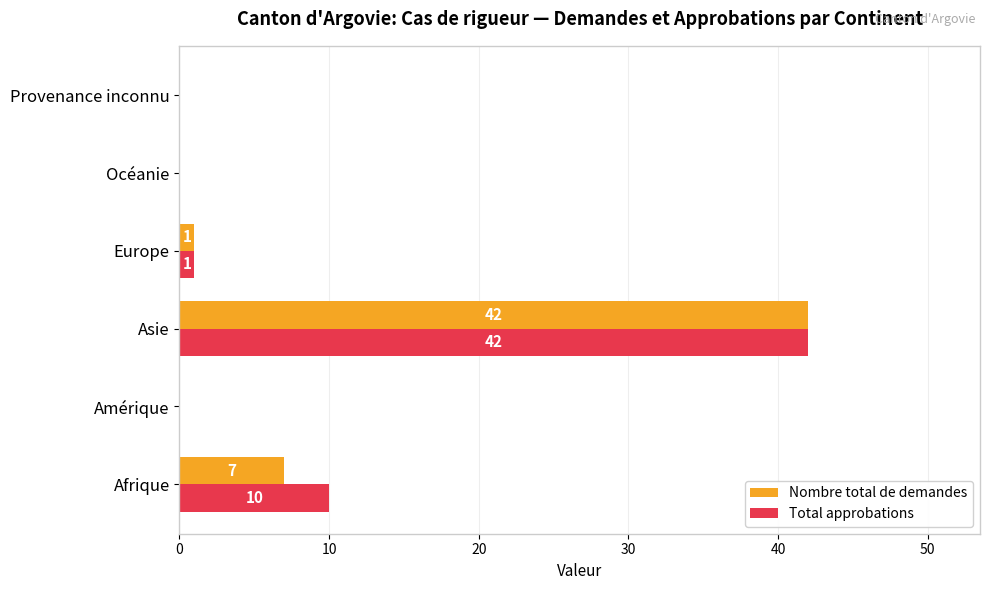

Which series has the largest total across all categories?

Total approbations